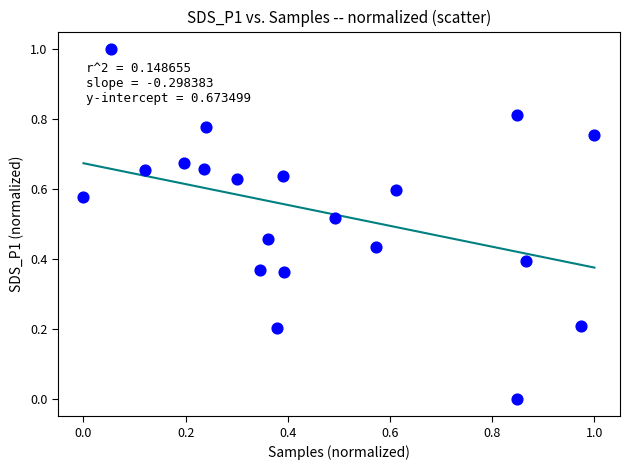

What is the range of X values (max minus min)?

1.0